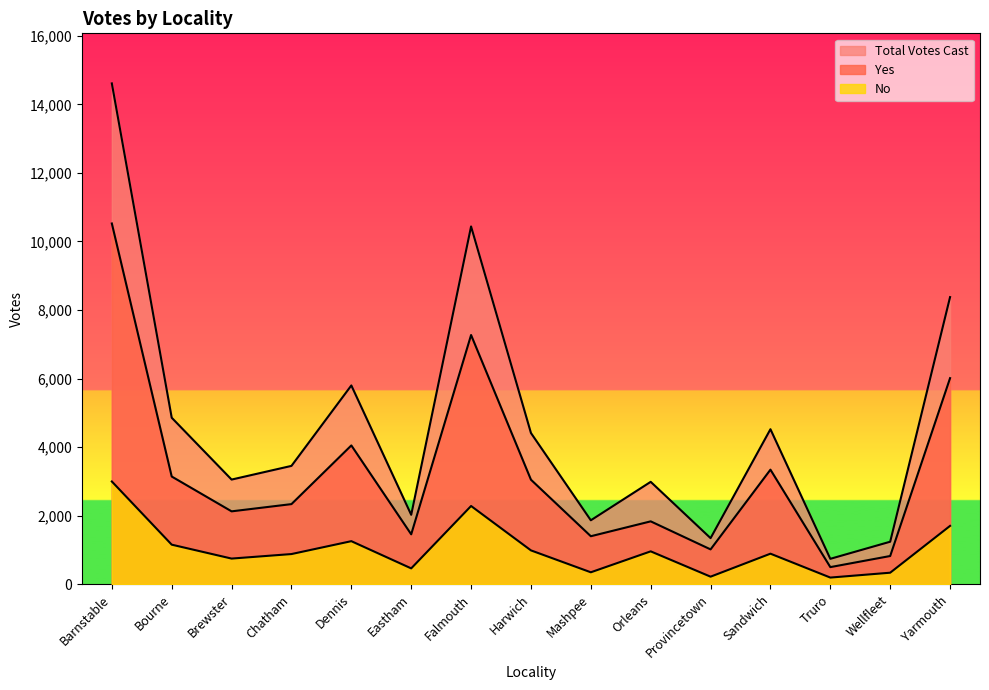

What is the difference between the second highest and minimum values in the Total Votes Cast series?

9696